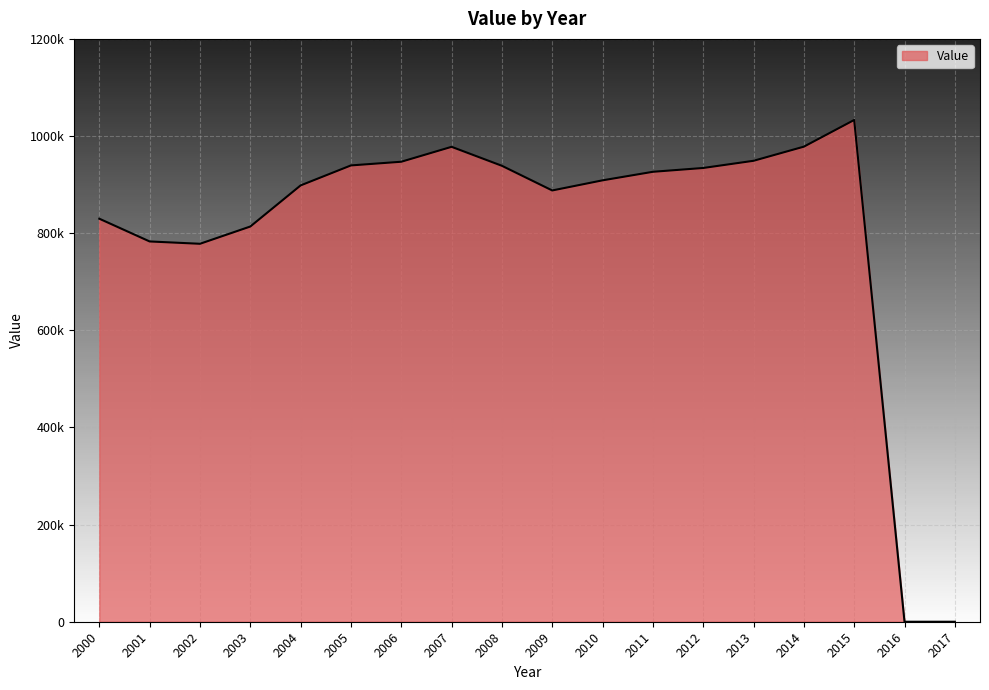

Reading left to right, transcribe all the data shown in this chart.

829775	782956	778157	813687	898327	939489	947052	977779	938717	887941	908788	926359	934226	949018	978114	1033047	0	0